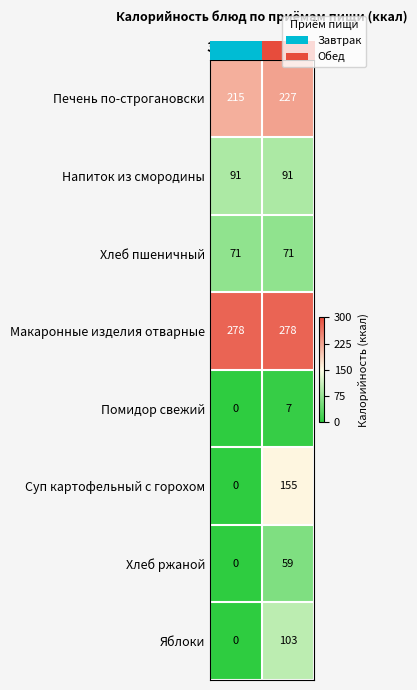

Is the value of Напиток из смородины at Завтрак greater than the value of Хлеб пшеничный at Завтрак?

Yes